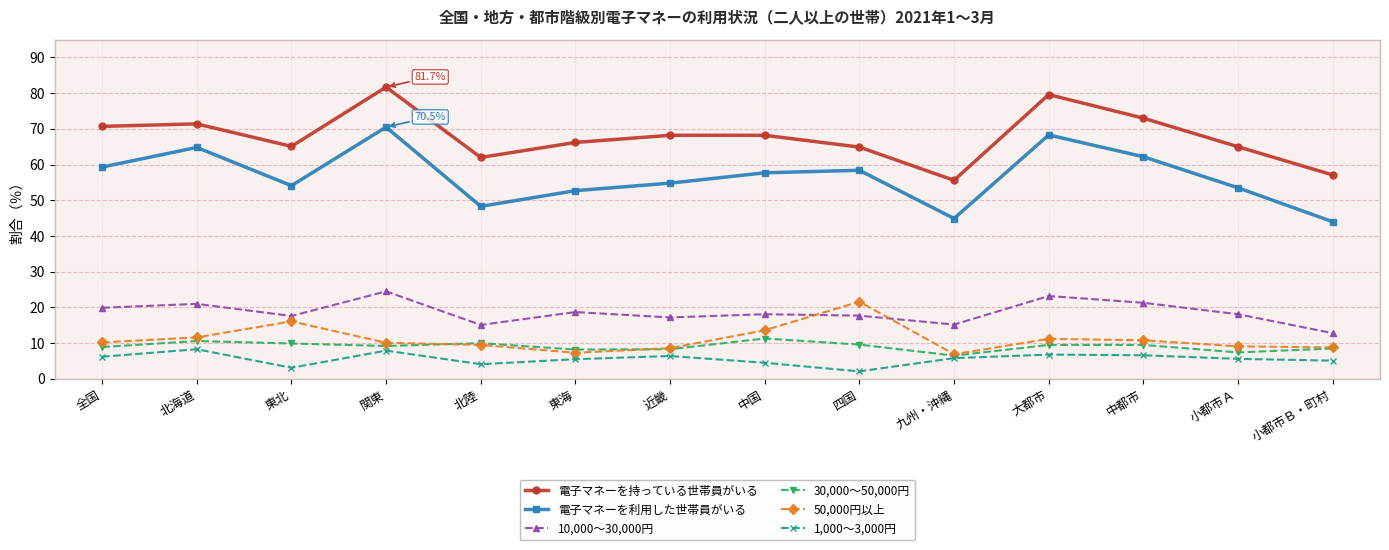

How many lines are shown in the chart?

6